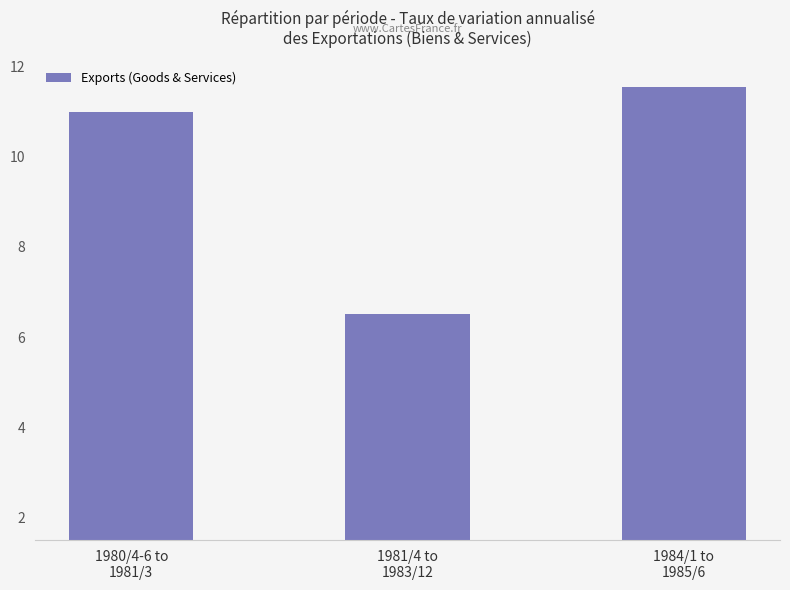

Approximately how many times larger is the value at 1981/4 to
1983/12 compared to 1984/1 to
1985/6?

0.6